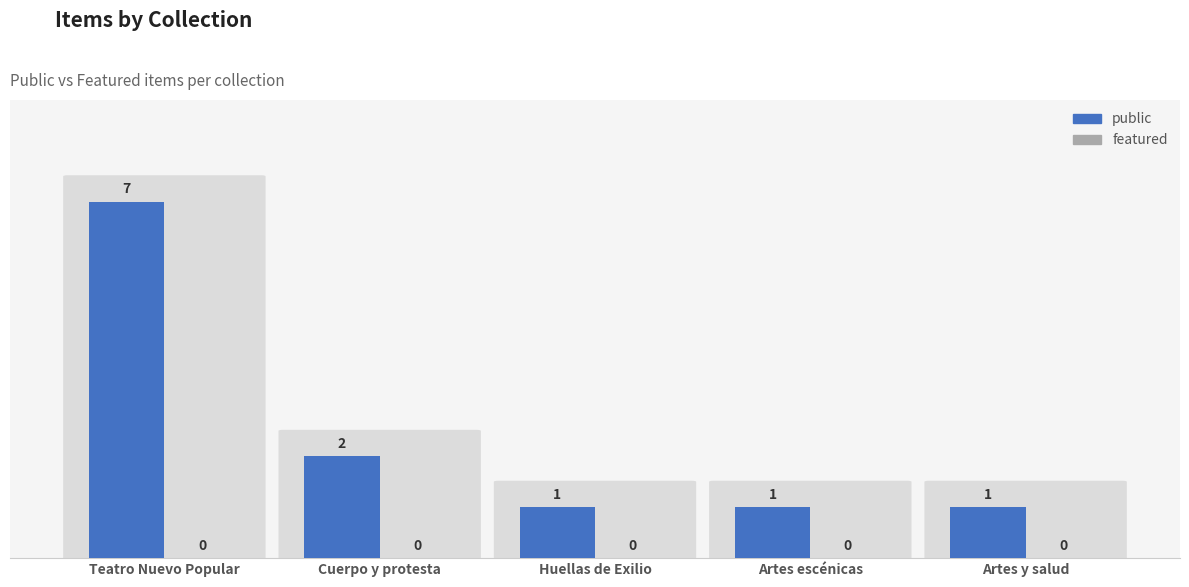

At which category does the chart reach its peak across all series?

Teatro Nuevo Popular